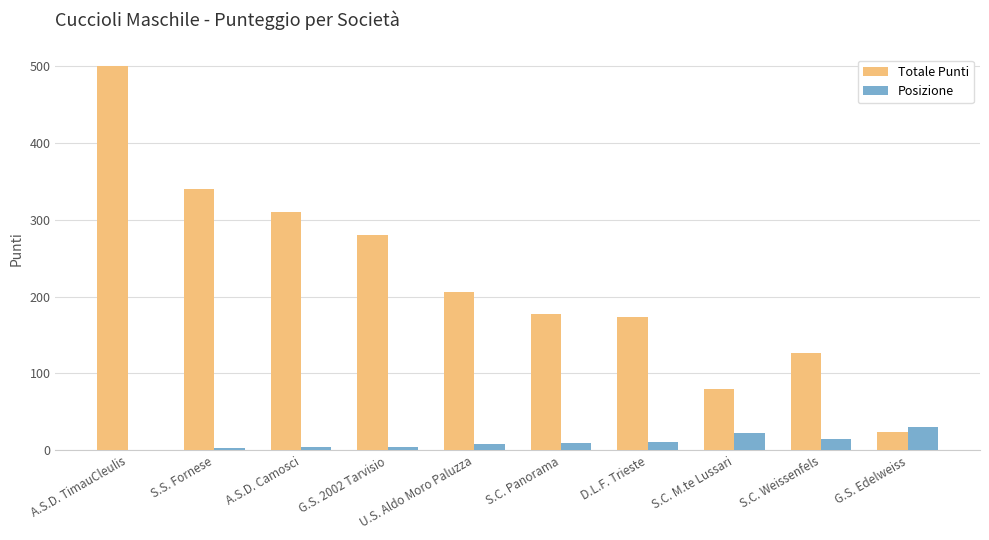

Between G.S. 2002 Tarvisio and D.L.F. Trieste, which series saw the biggest shift?

Totale Punti